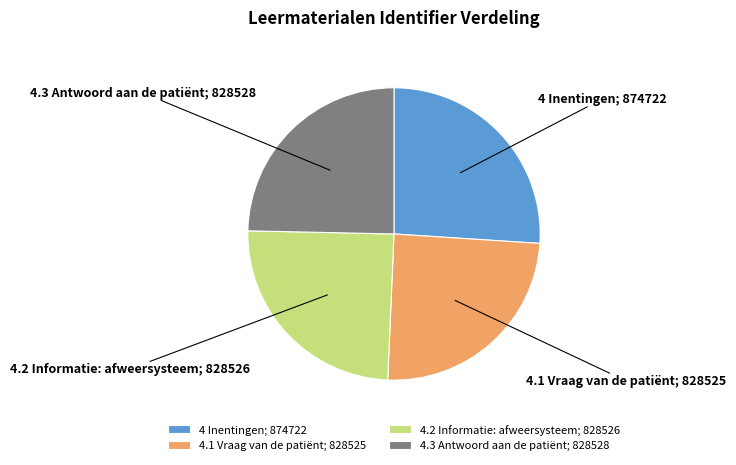

Do 4.2 Informatie: afweersysteem; 828526 and 4 Inentingen; 874722 together represent more than half of the pie?

Yes